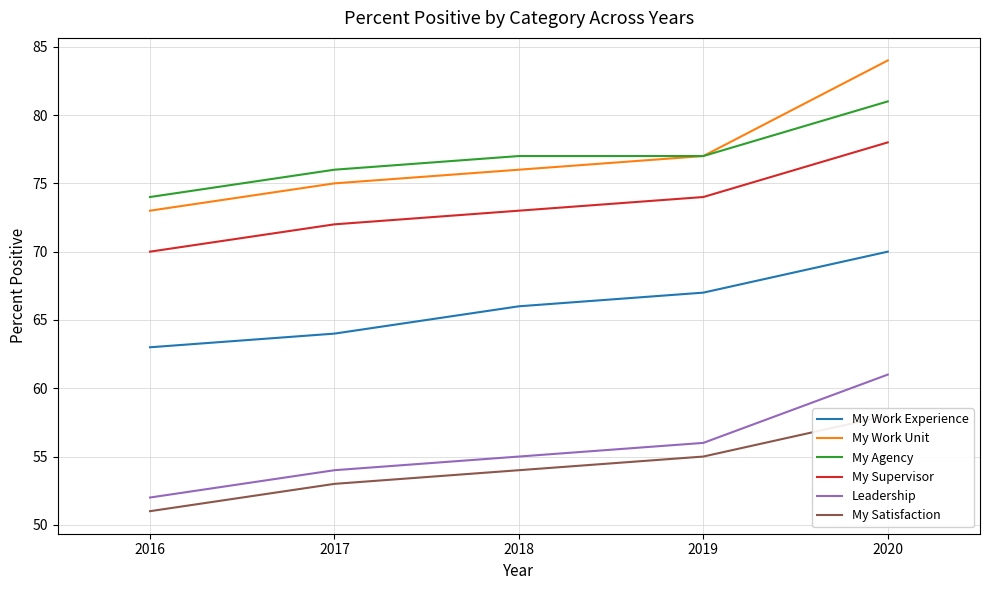

What is the total value across all series at 2018?

401